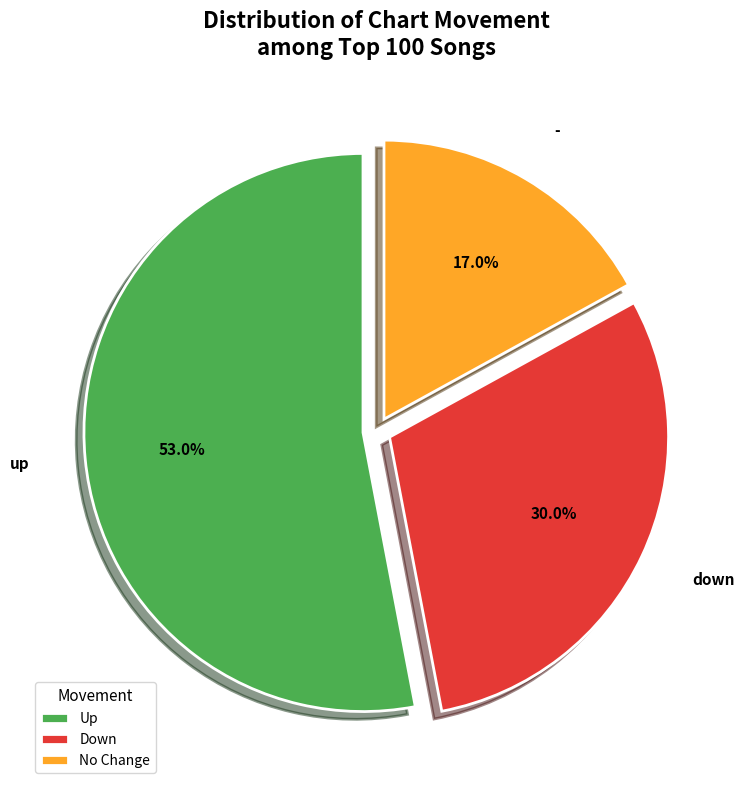

Which category has the smallest portion of the pie?

No Change